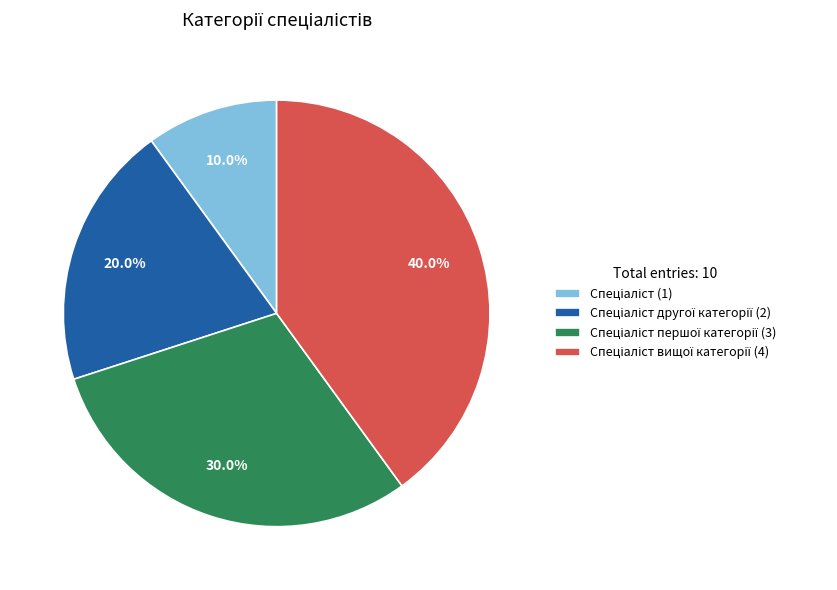

Is there any slice that represents more than half of the pie?

No